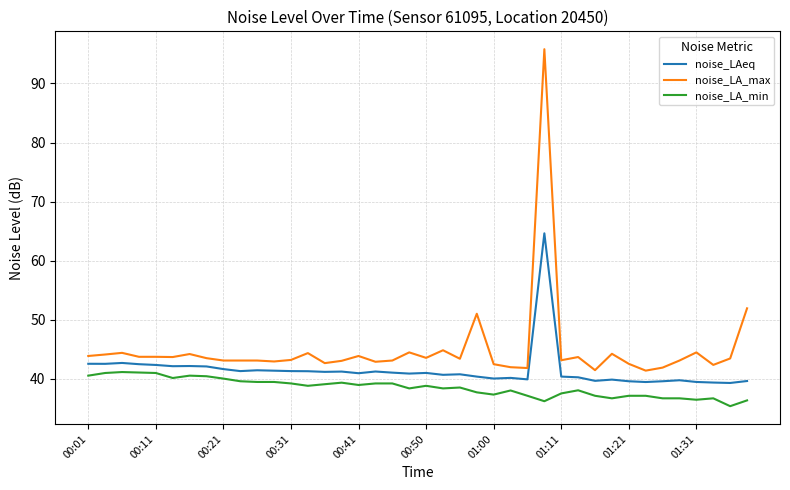

What is the minimum value shown in the chart?

35.4